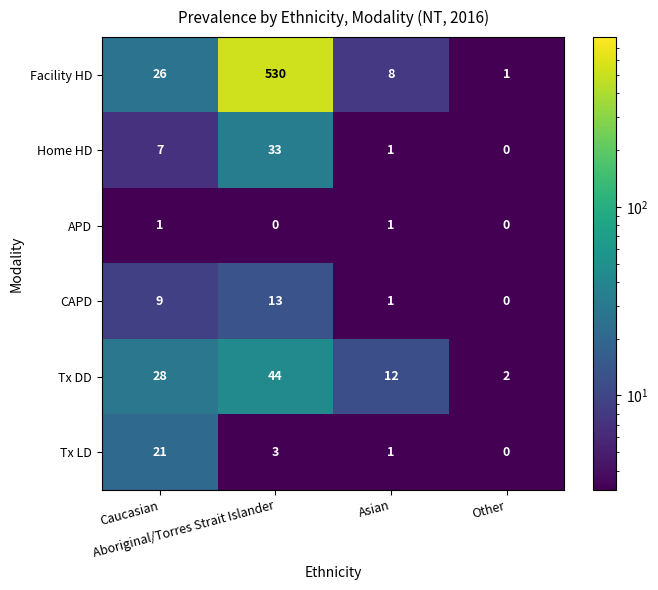

Which series has the largest total across all categories?

Facility HD